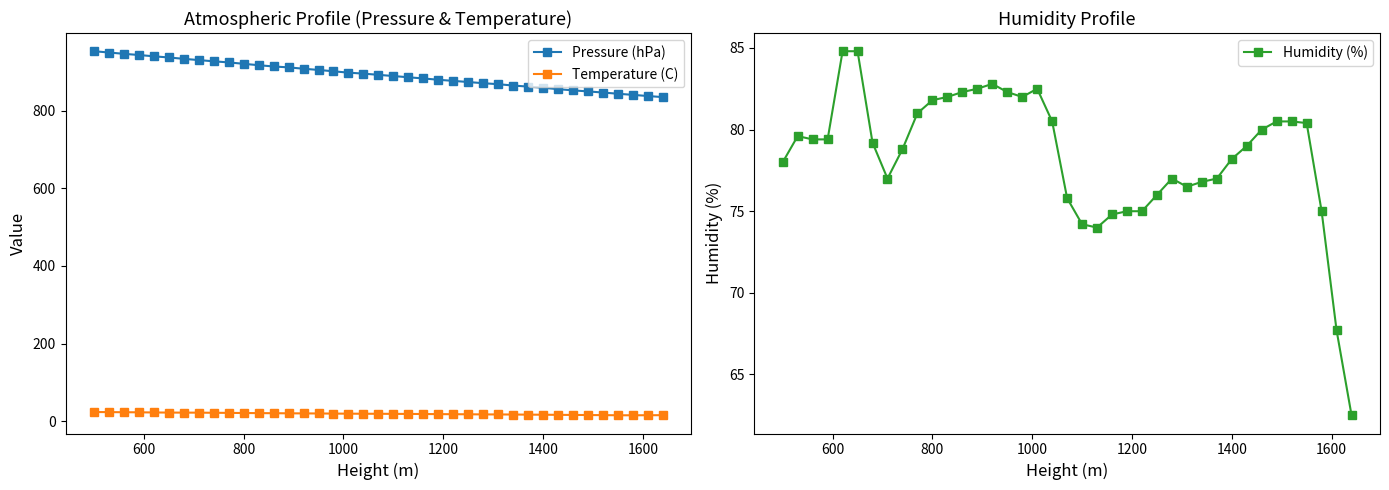

What is the minimum value for Pressure (hPa)?

834.9